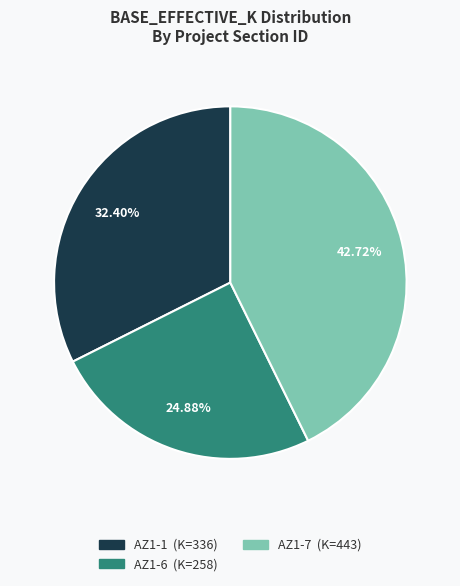

Which slice is the largest?

AZ1-7